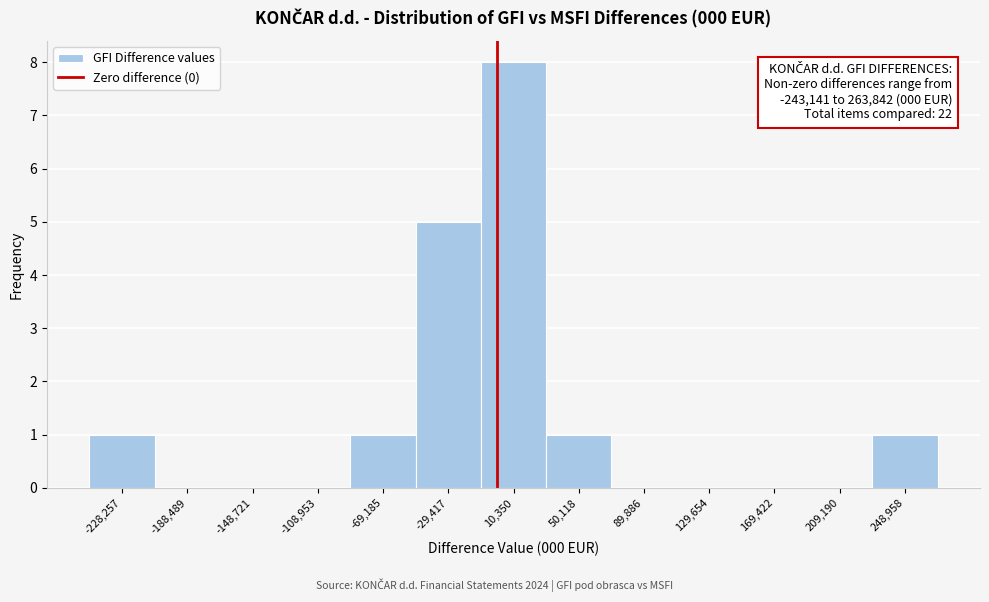

Which range on the x-axis has the tallest bar?

-10000 to 30000